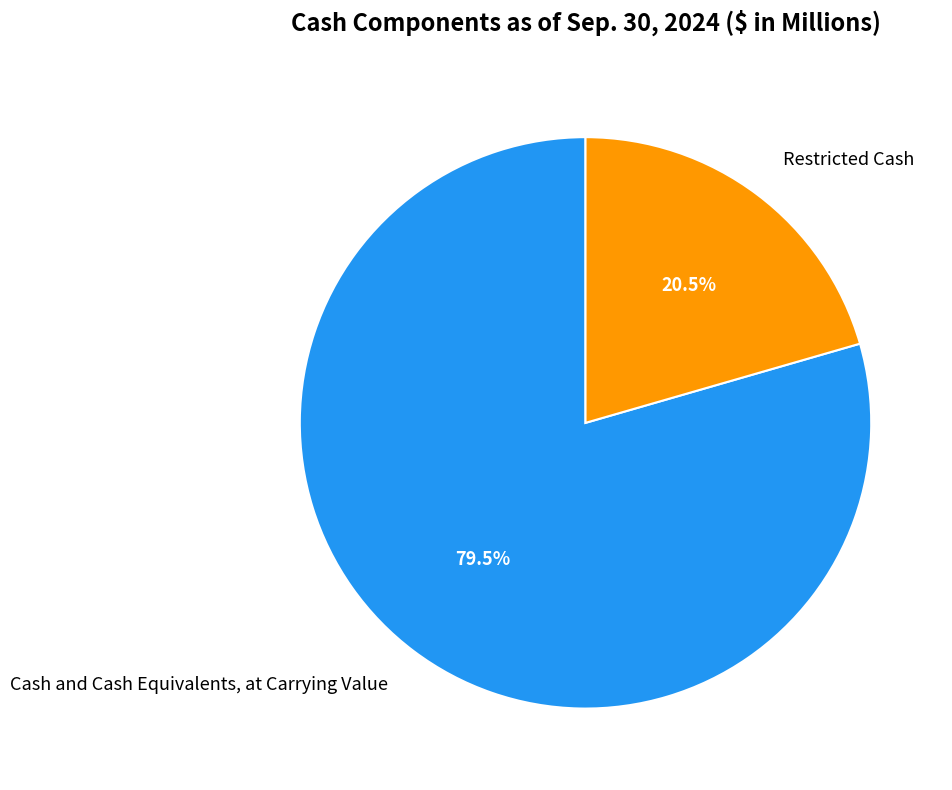

What portion of the pie excludes Restricted Cash?

79.5%